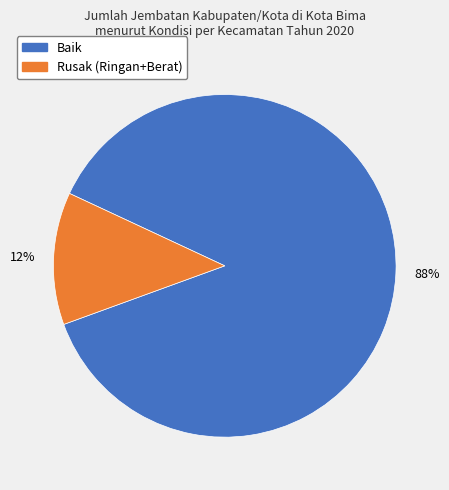

To the nearest percent, what is the average slice percentage?

50%